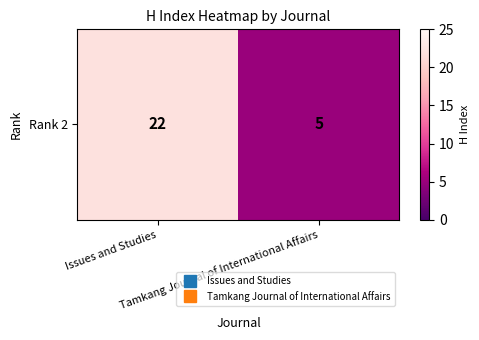

Reading left to right, what are all the values shown in this chart?

22	5